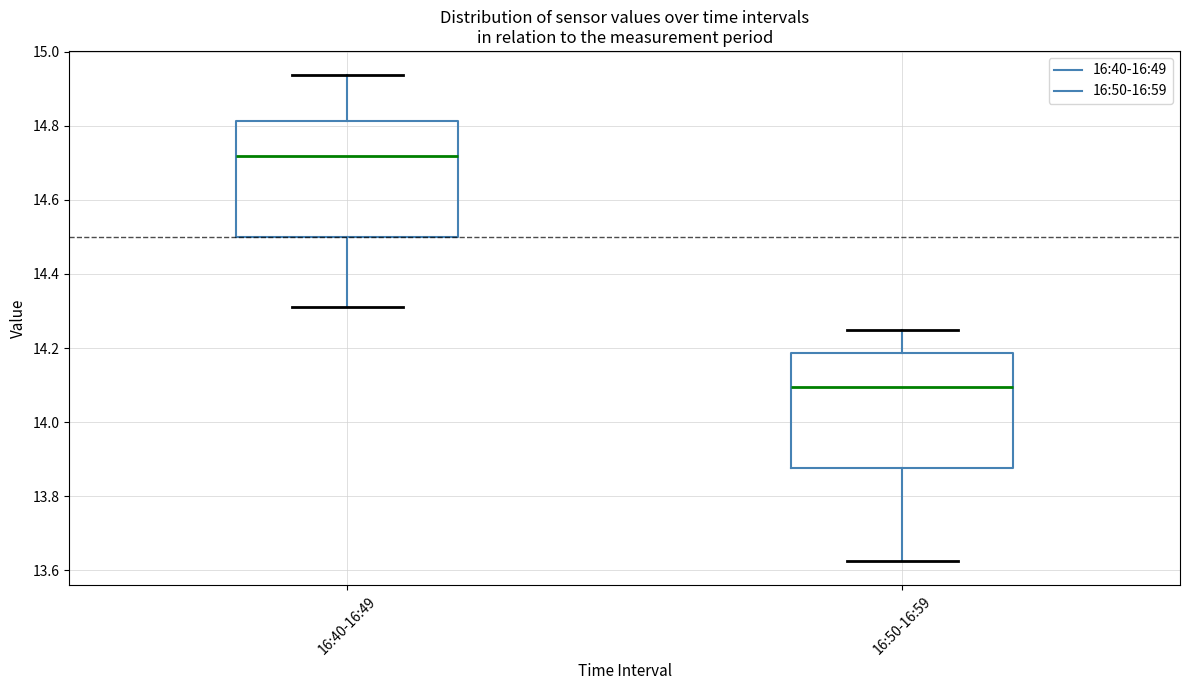

Reading left to right, read every box against the y-axis: the position of its median line, the range the box covers, and the ends of its whiskers. The values are not printed on the chart, so give them approximately, as read against the axis.

16:40-16:49: median 14.72, box 14.50 to 14.82, whiskers 14.32 to 14.94
16:50-16:59: median 14.10, box 13.88 to 14.18, whiskers 13.62 to 14.26